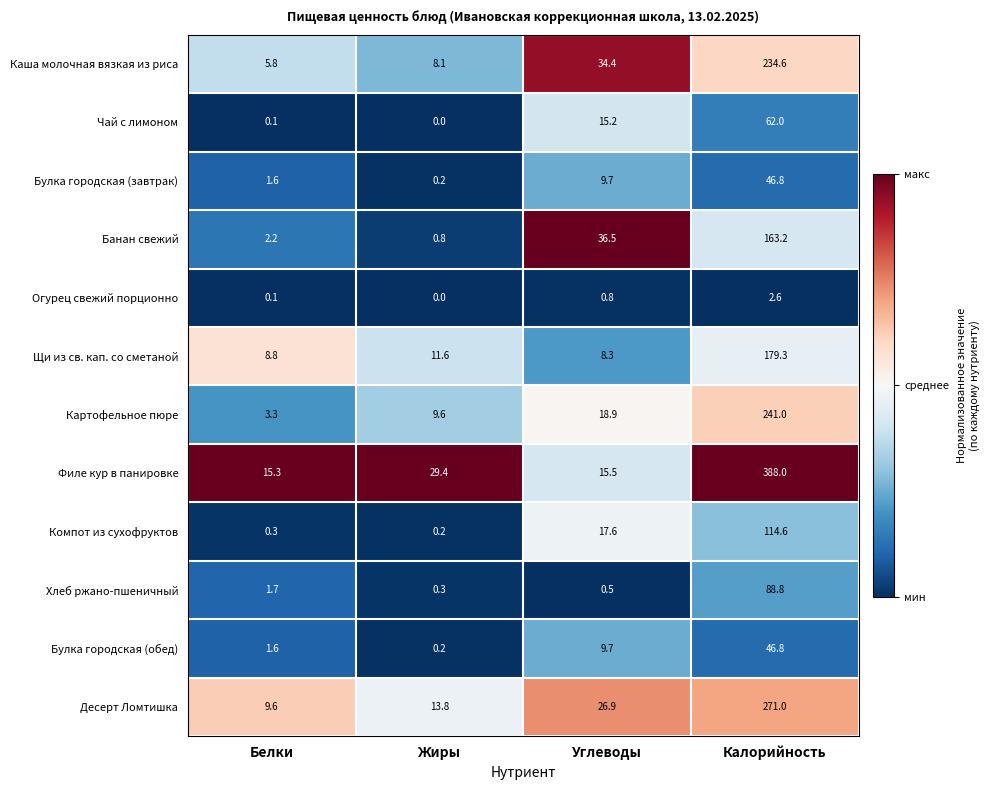

What is the approximate value of Булка городская (завтрак) at Калорийность?

46.8